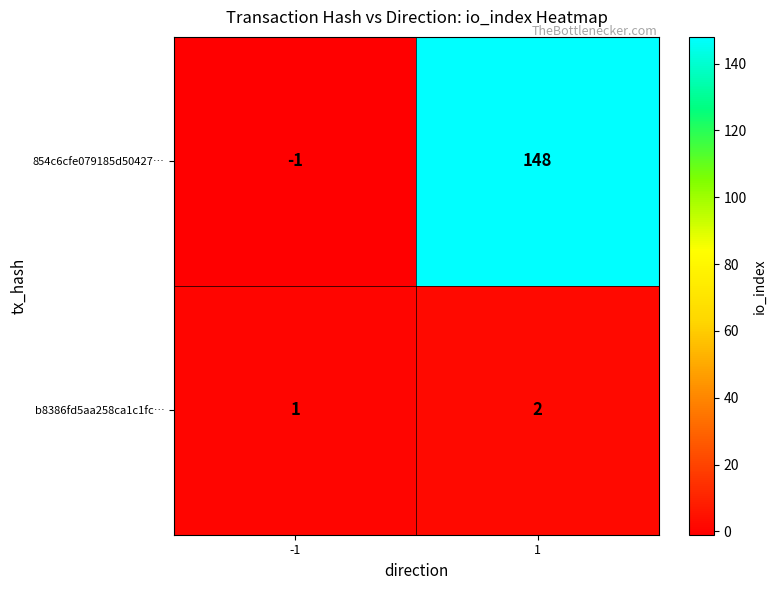

The value of 854c6cfe079185d50427… at 1 is 57. True or false?

False